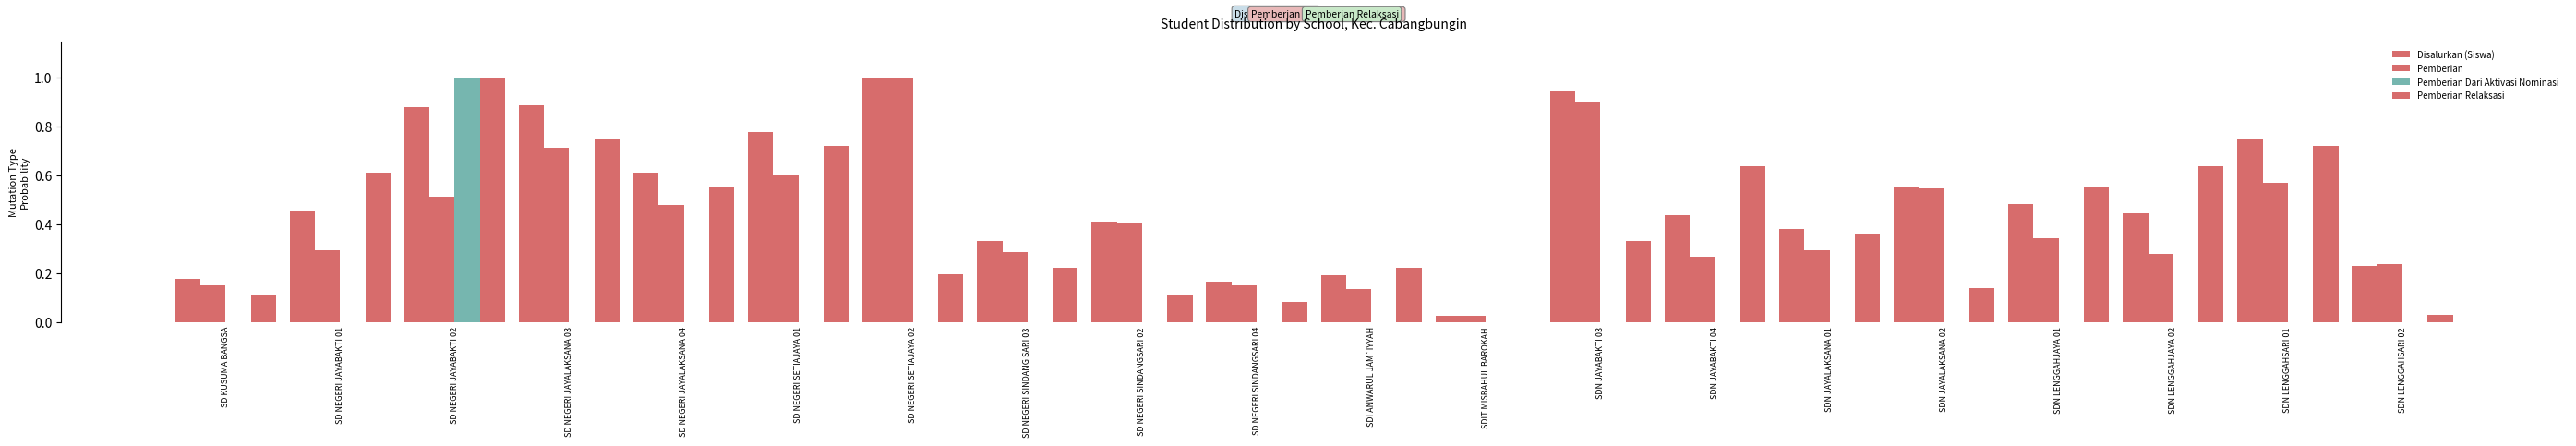

True or false: Pemberian has a value of 0.3 at SDN LENGGAHSARI 02.

False